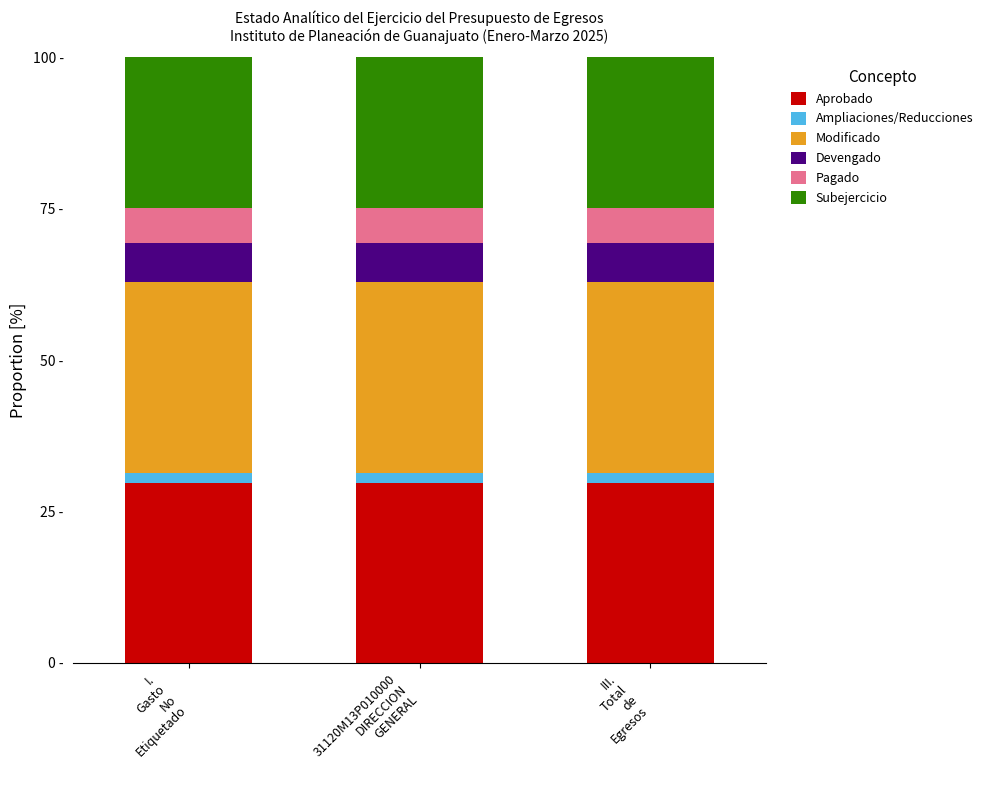

At how many categories does at least one series exceed 20?

3